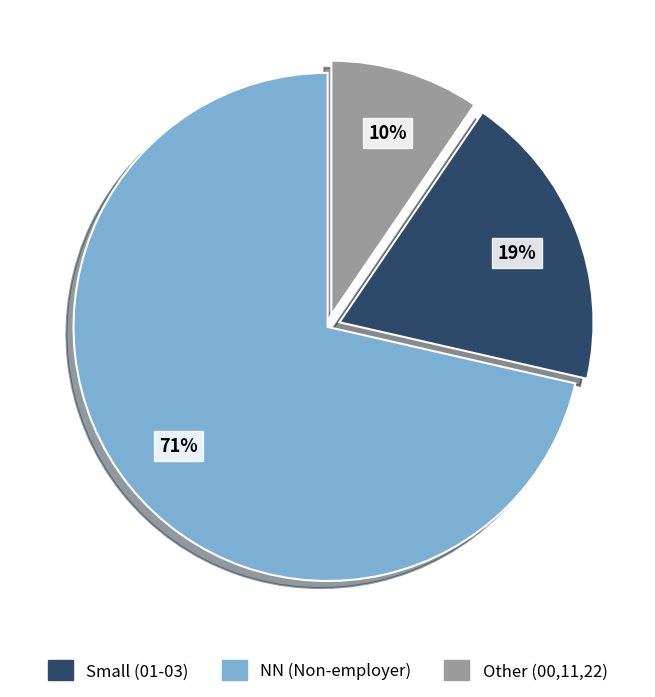

To the nearest percent, what is the average slice percentage?

33%